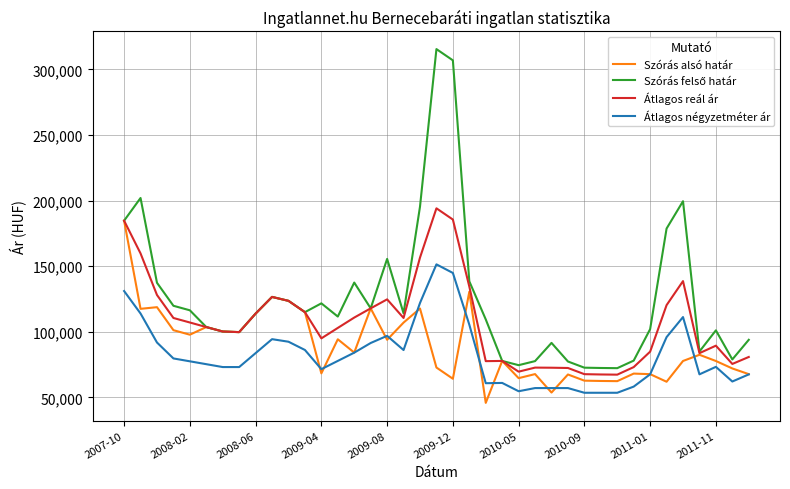

What is the minimum value for Szórás alsó határ?

45795